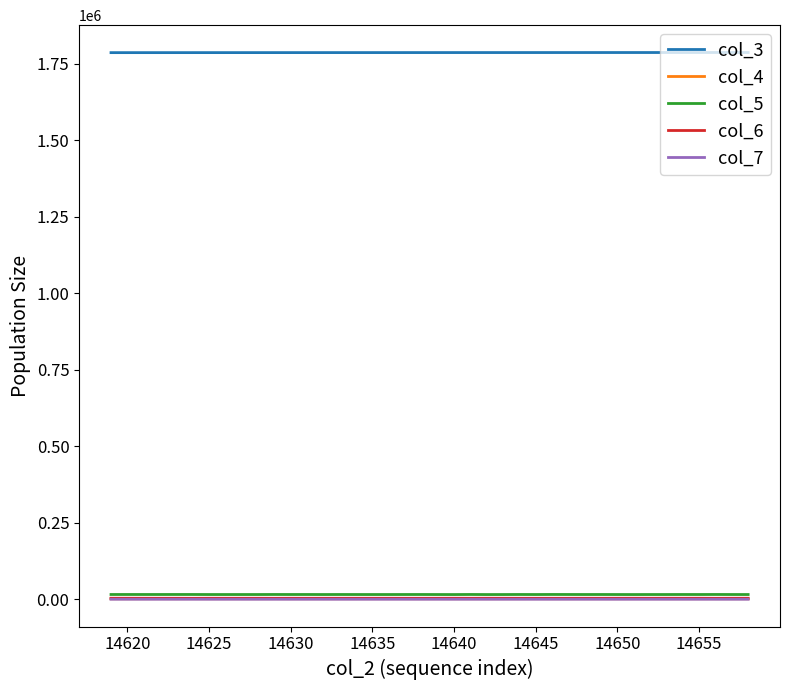

Which series has the largest total across all categories?

col_3